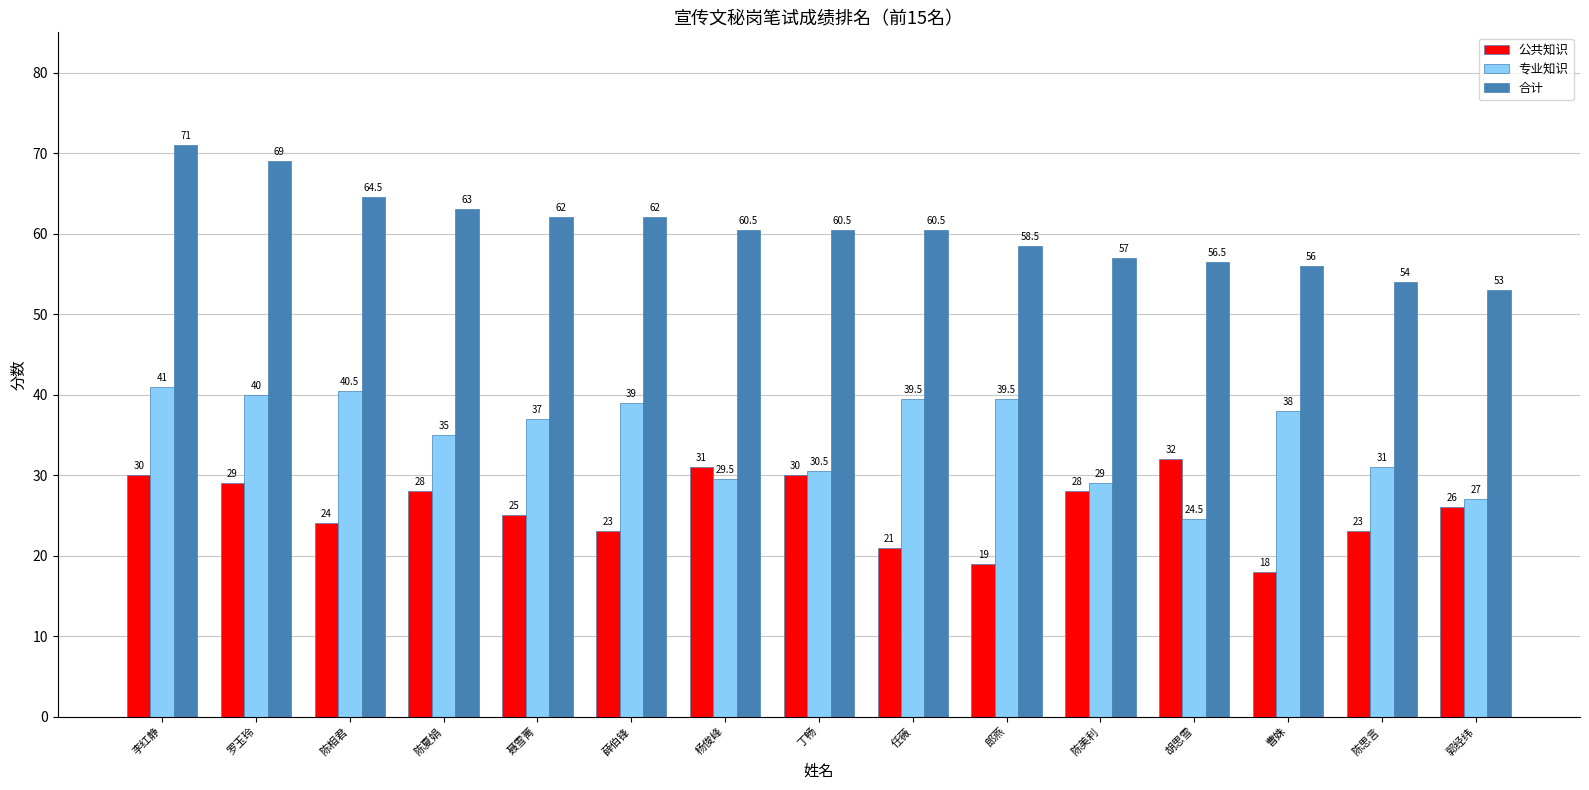

Which series has the largest range (max minus min)?

合计